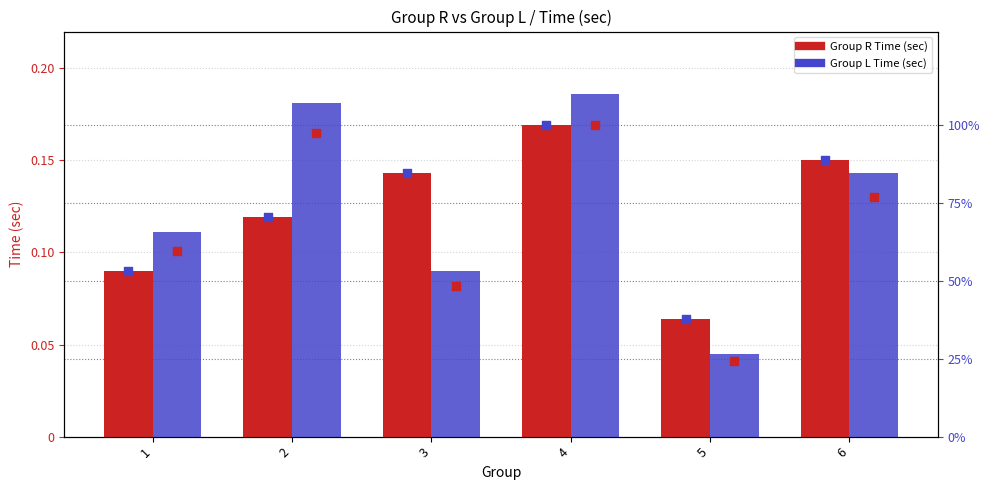

Which series contains the highest Y value?

Group R percentile